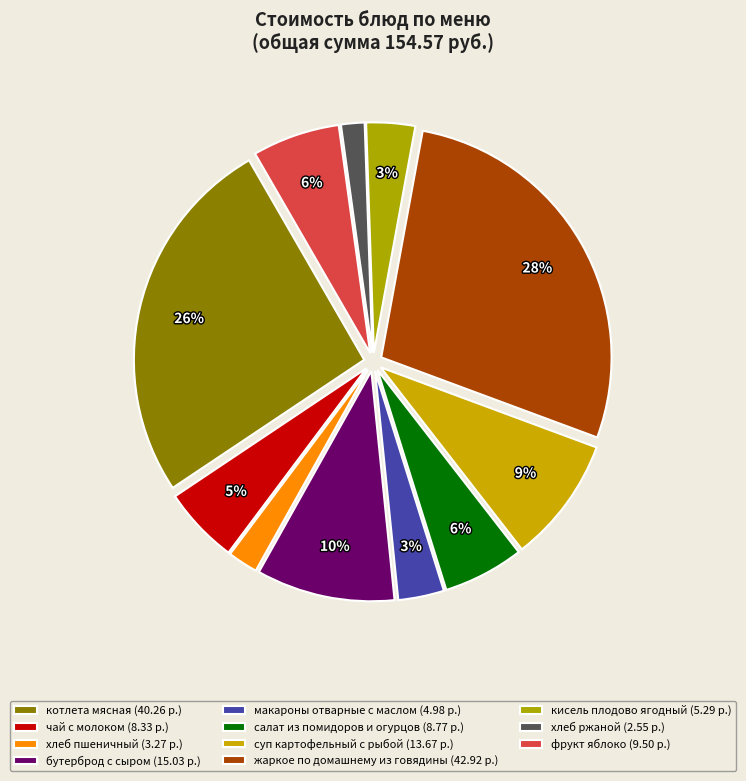

True or false: котлета мясная accounts for 26% of the total.

True